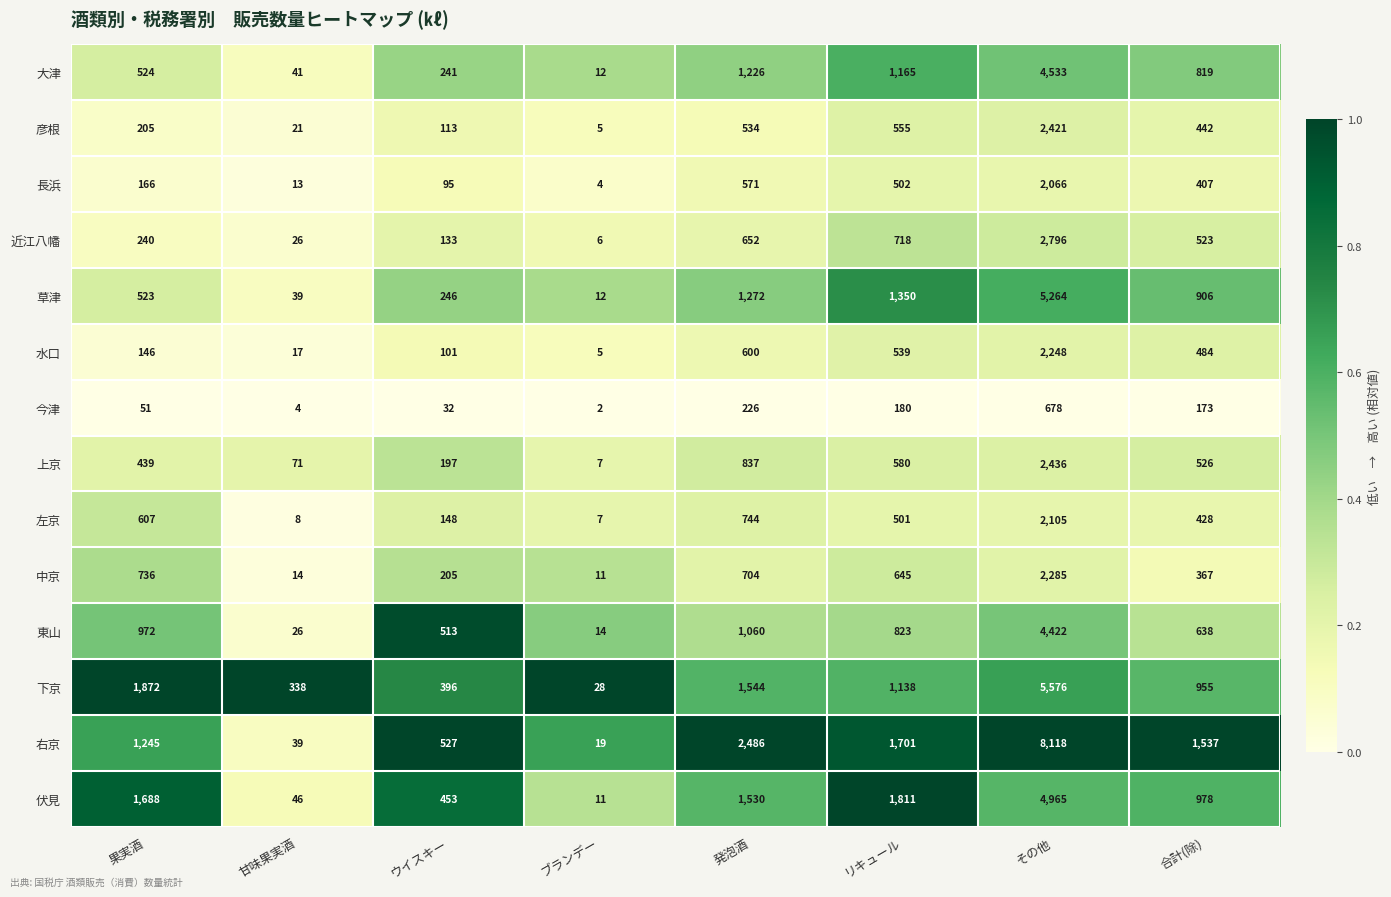

Between ブランデー and 発泡酒, which series saw the biggest shift?

右京